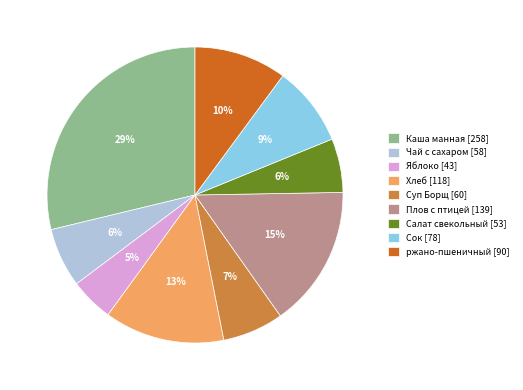

What percentage is the Сок slice, to the nearest percent?

9%